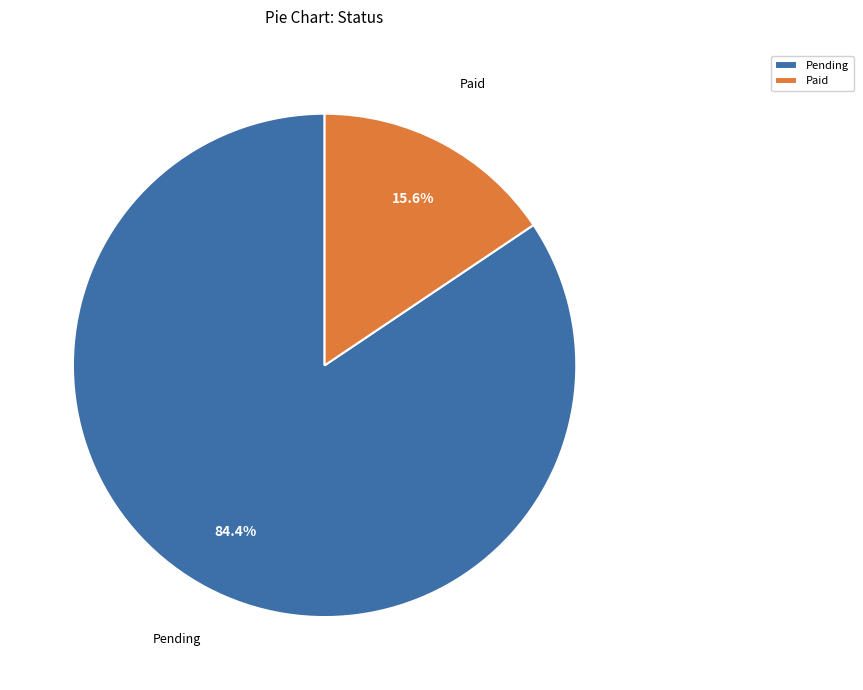

How many slices are in this pie chart?

2